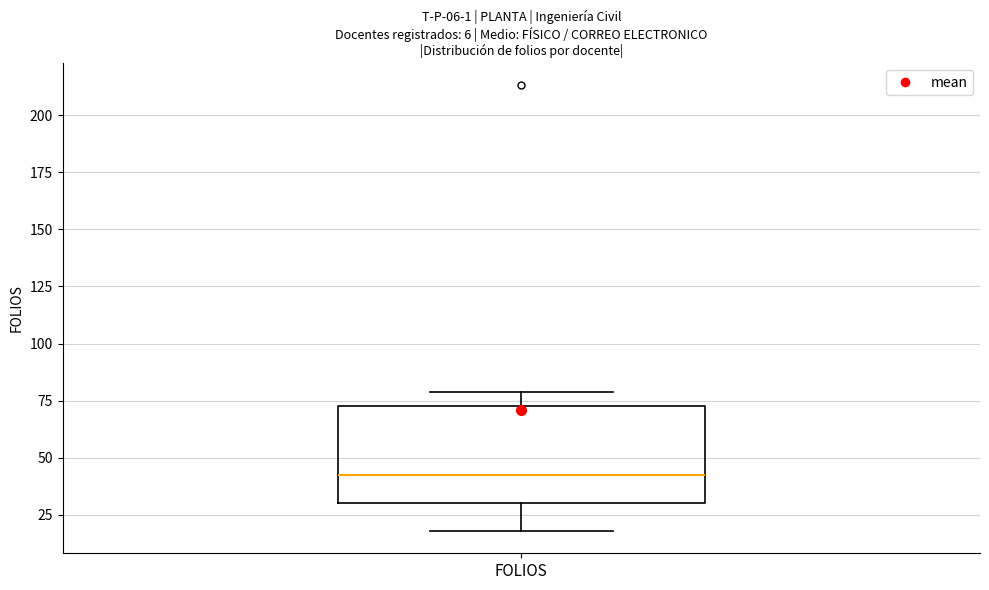

Where is the lower edge of the box for FOLIOS on the y-axis? The values are not printed on the chart, so give them approximately, as read against the axis.

30